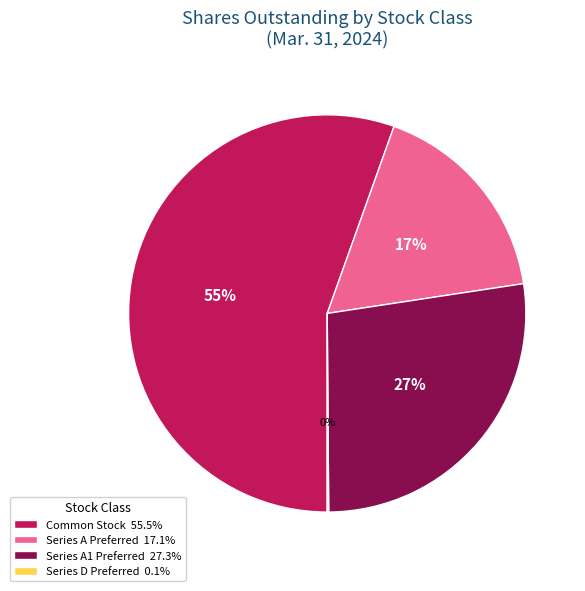

To the nearest percent, what is the difference between the Common Stock 55.5% and Series A1 Preferred 27.3% slice percentages?

28%